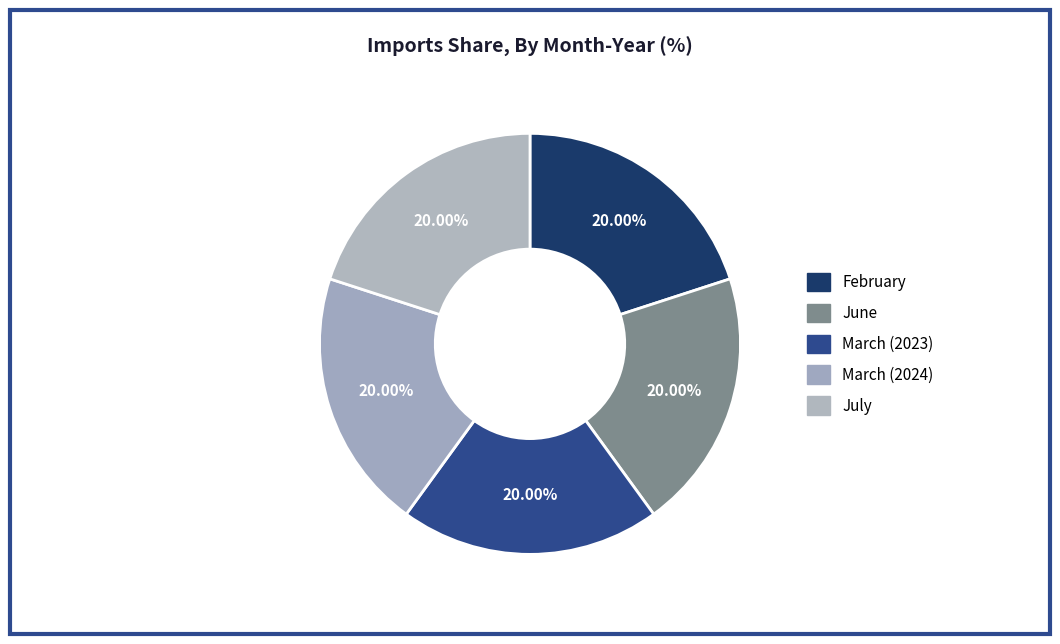

Is there a majority slice in this chart?

No